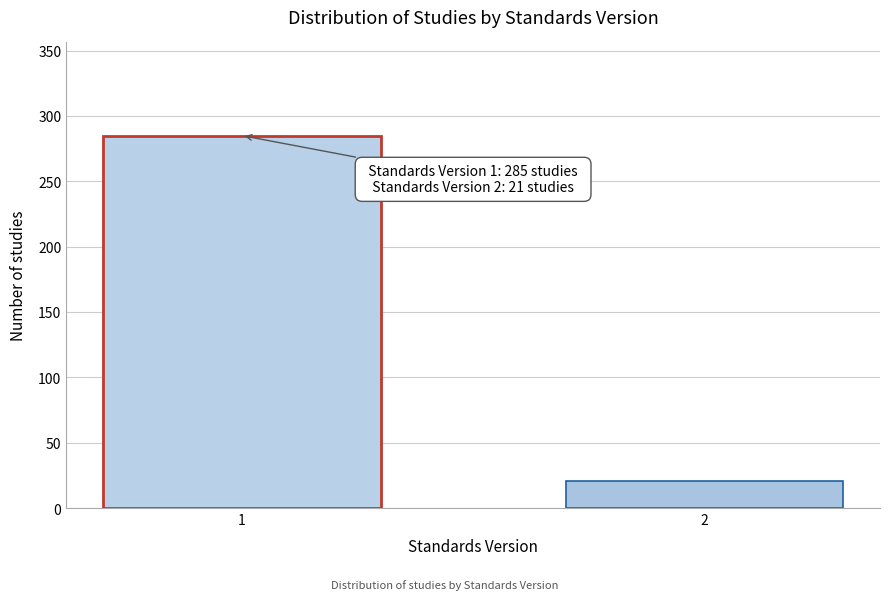

Reading left to right, list all the values displayed in this chart.

285	21